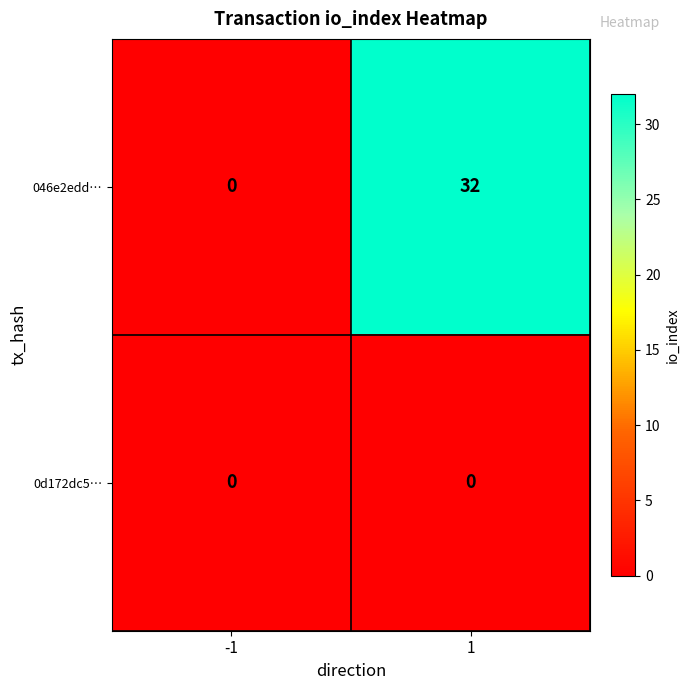

How many series are shown in this chart?

2